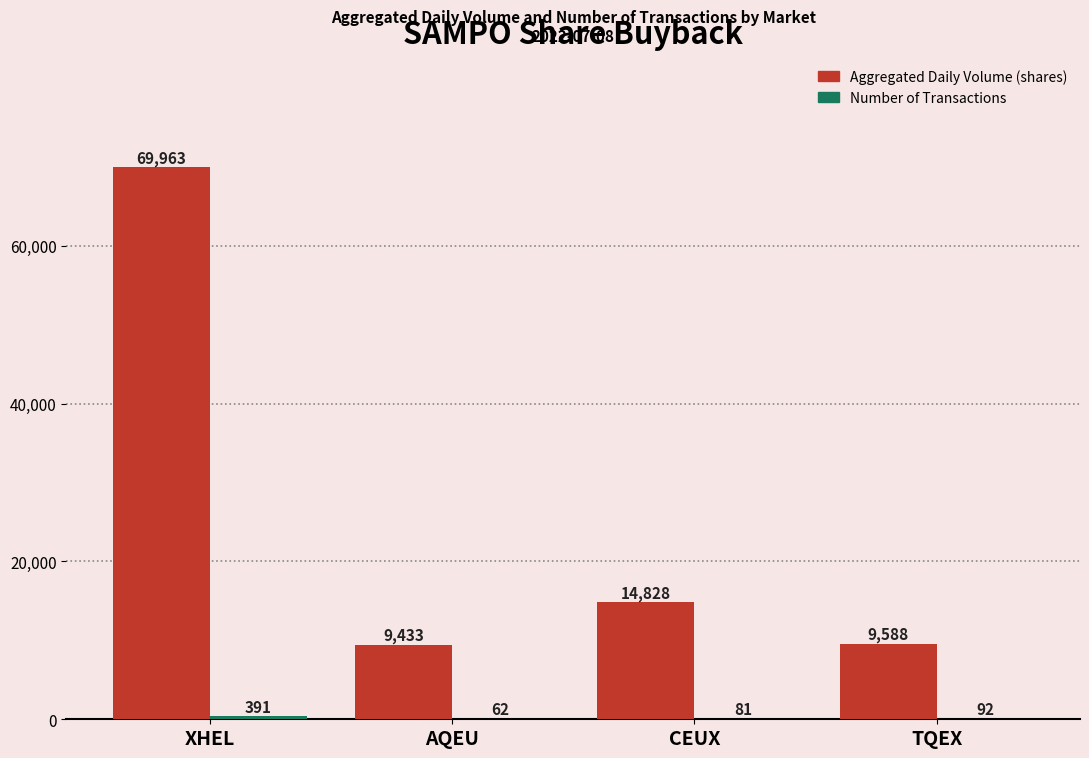

What is the difference between the Aggregated Daily Volume (shares) values at CEUX and TQEX?

5240